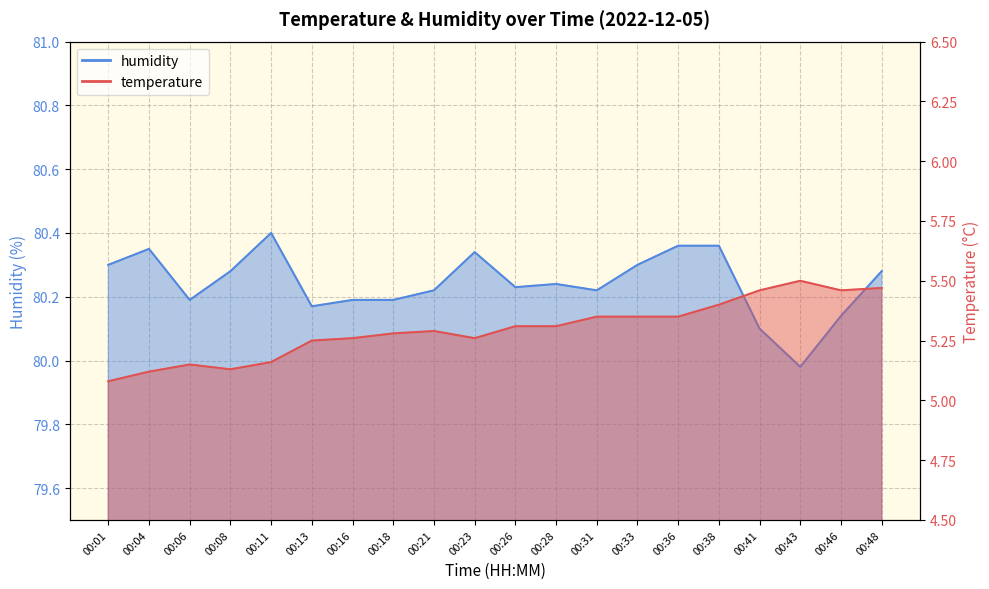

What is the value of the temperature point at the 5th from the left?

5.2